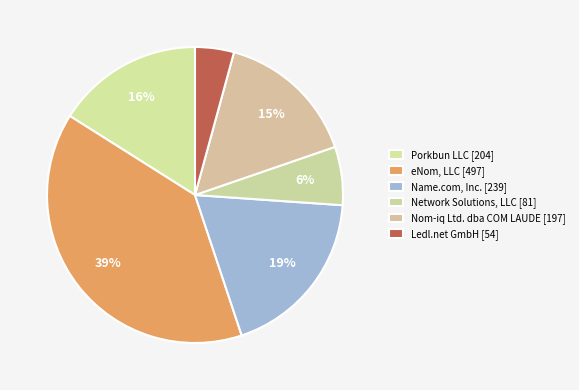

How many segments does this pie chart have?

6